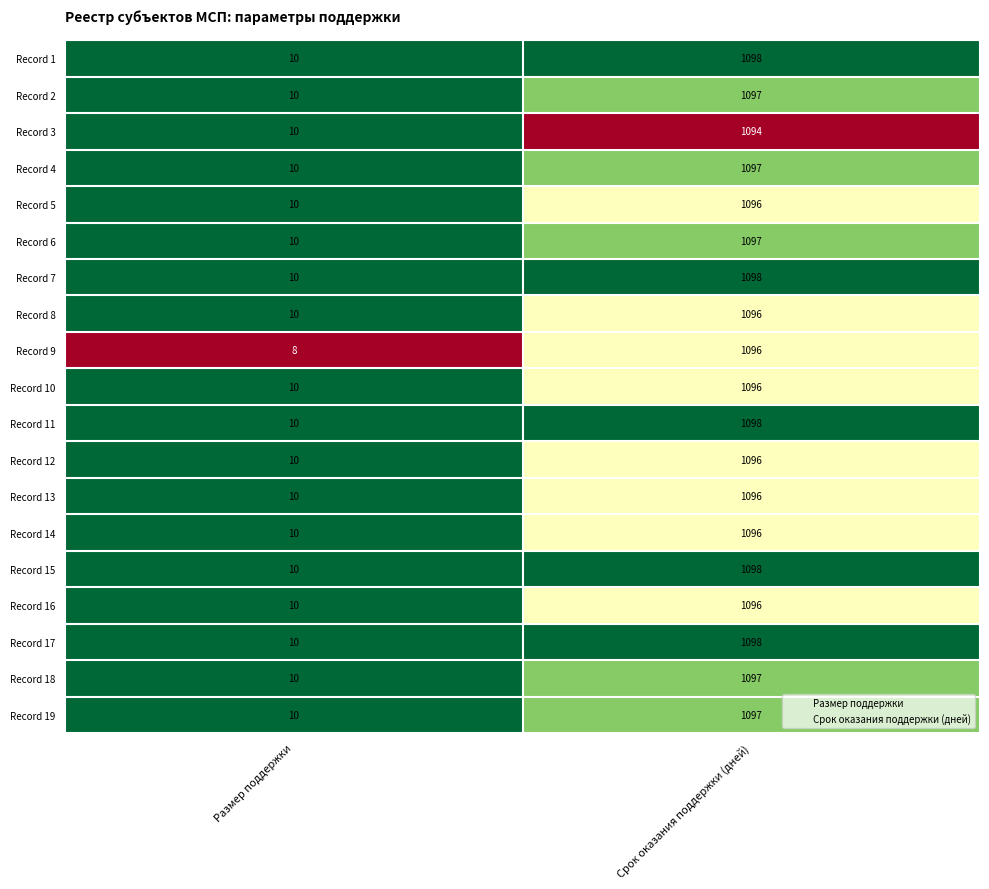

Which category has the lowest value across all series?

Размер поддержки